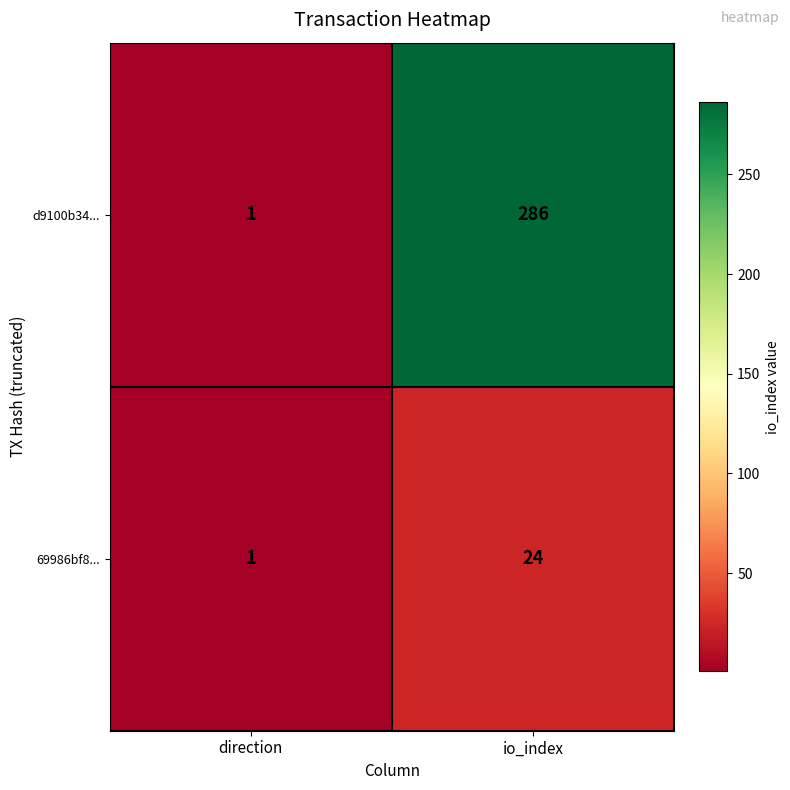

Reading left to right, what are all the values shown in this chart?

d9100b34...: 1	286
69986bf8...: 1	24